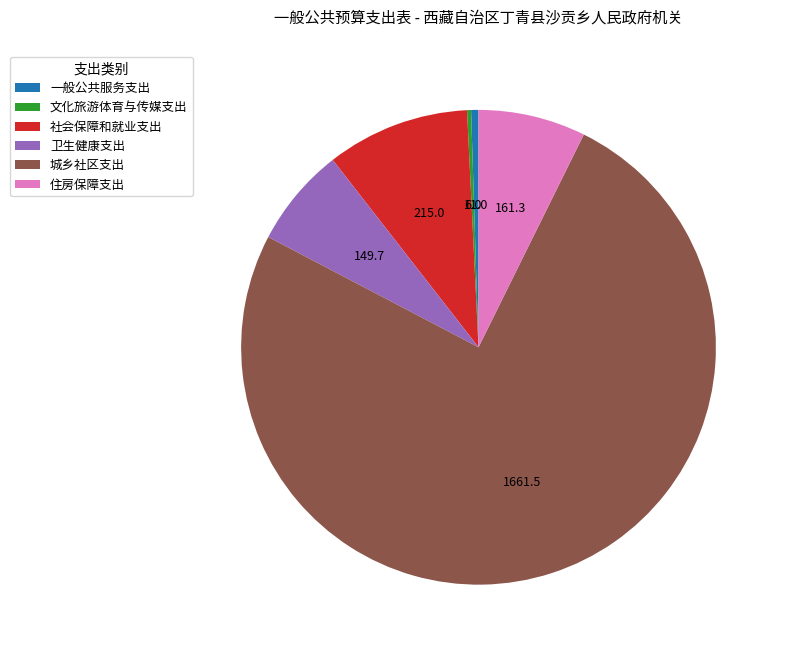

Is 一般公共服务支出 the majority of the pie?

No